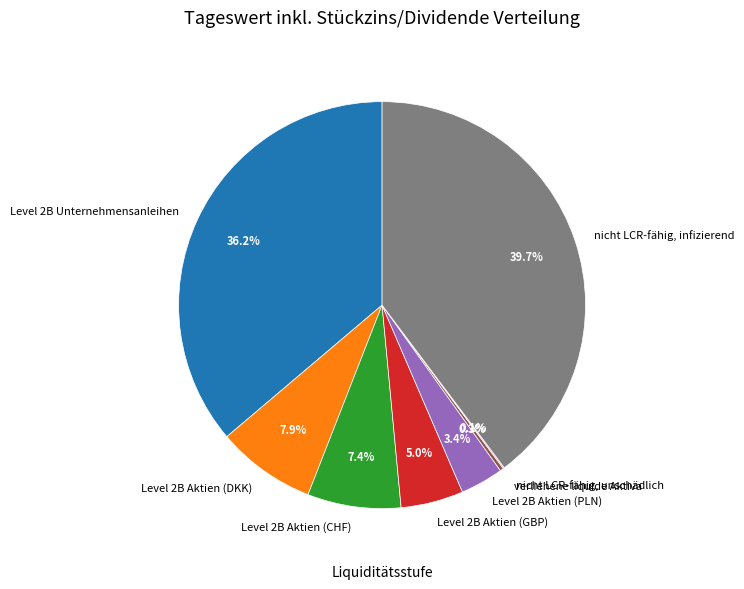

Which category has the biggest portion of the pie?

nicht LCR-fähig, infizierend